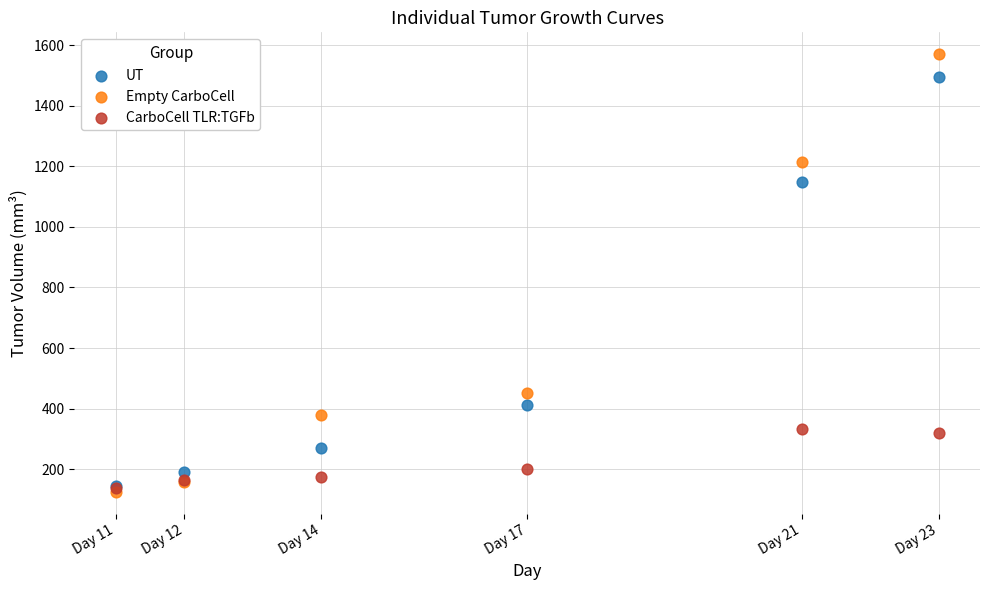

In the UT series, what Y value is closest to 819?

1148.2